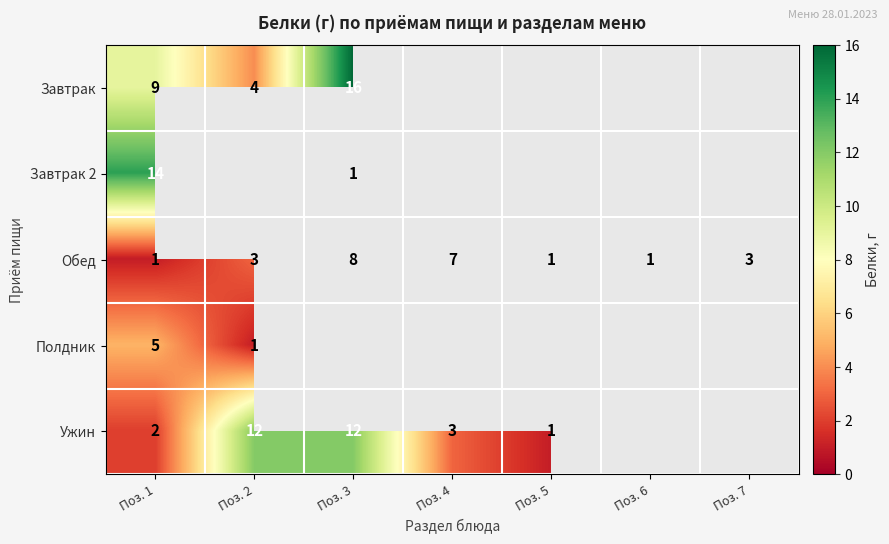

What is the difference between the Ужин values at Поз. 2 and Поз. 5?

11